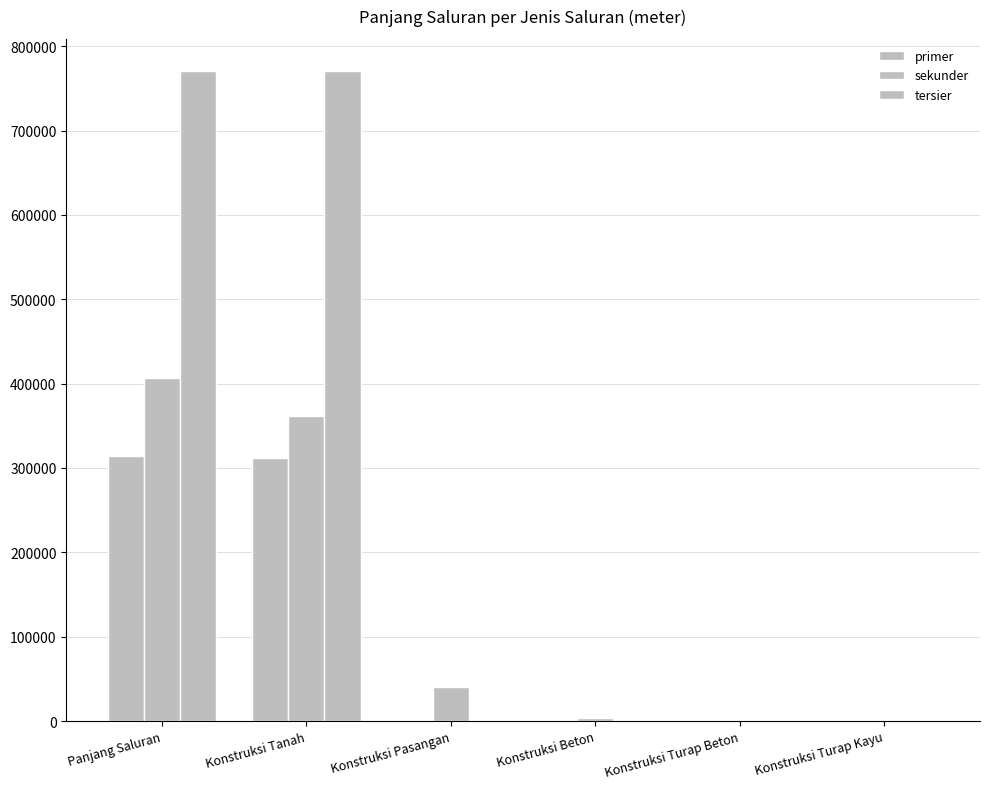

What is the label of the 6th bar from the right?

Panjang Saluran